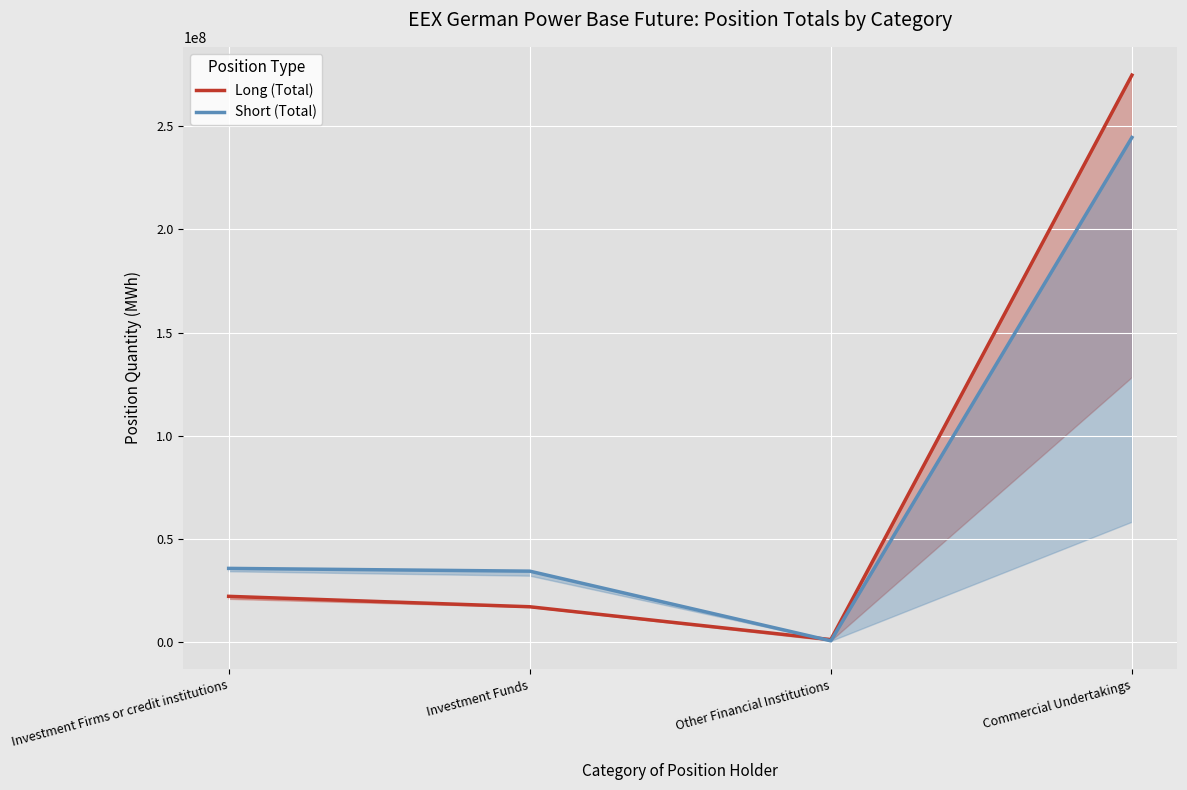

What is the value of the Long (Total) point at the 1st from the left?

22310206